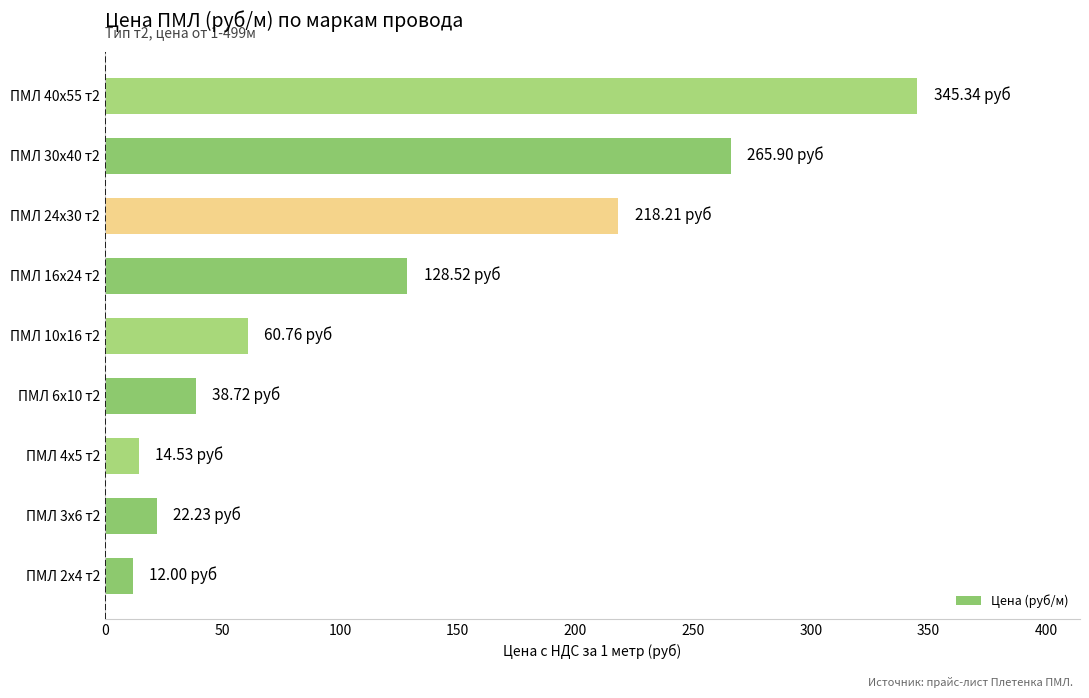

Which has a higher value, ПМЛ 24х30 т2 or ПМЛ 16х24 т2?

ПМЛ 24х30 т2